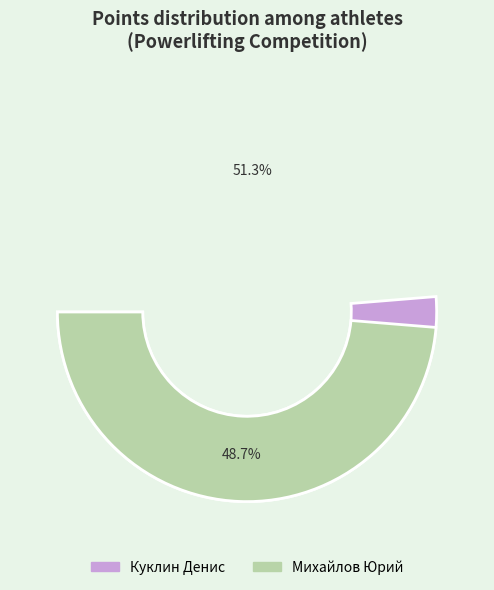

To the nearest percent, what is the difference between the largest and smallest slice percentages?

3%